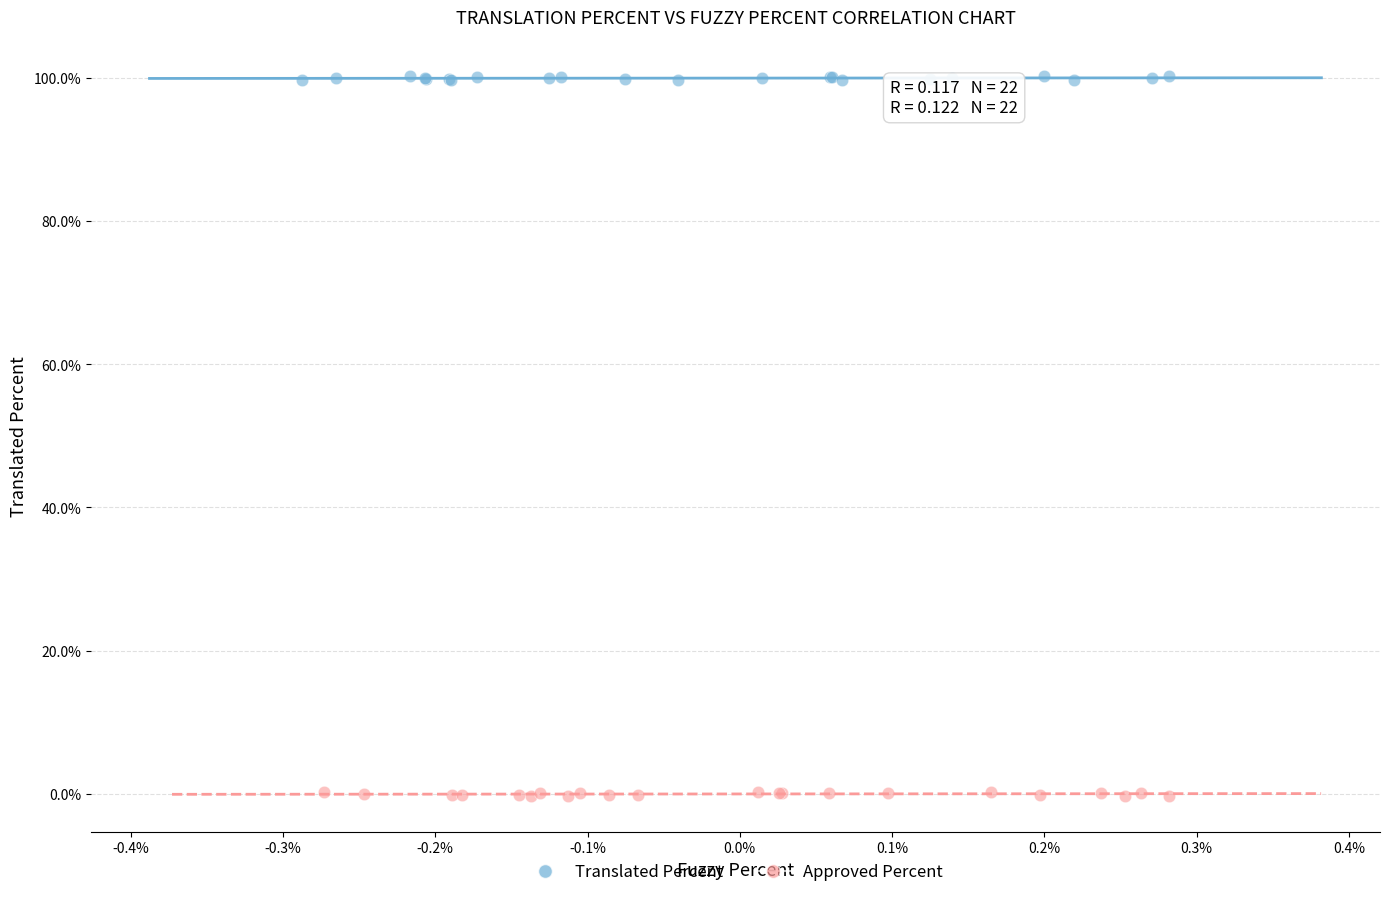

Which series contains the highest Y value?

Translated Percent